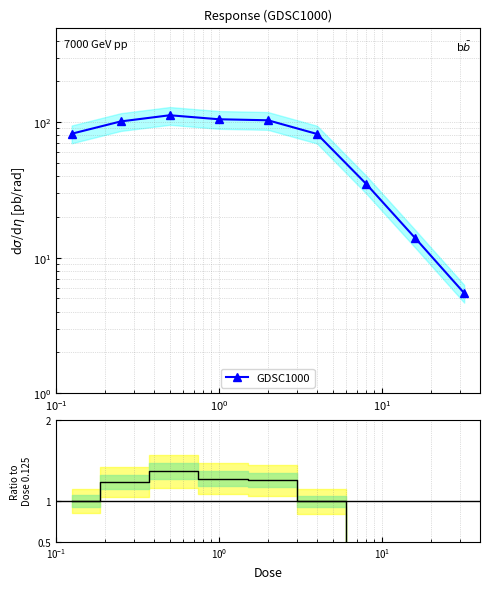

How many lines are shown in the chart?

1